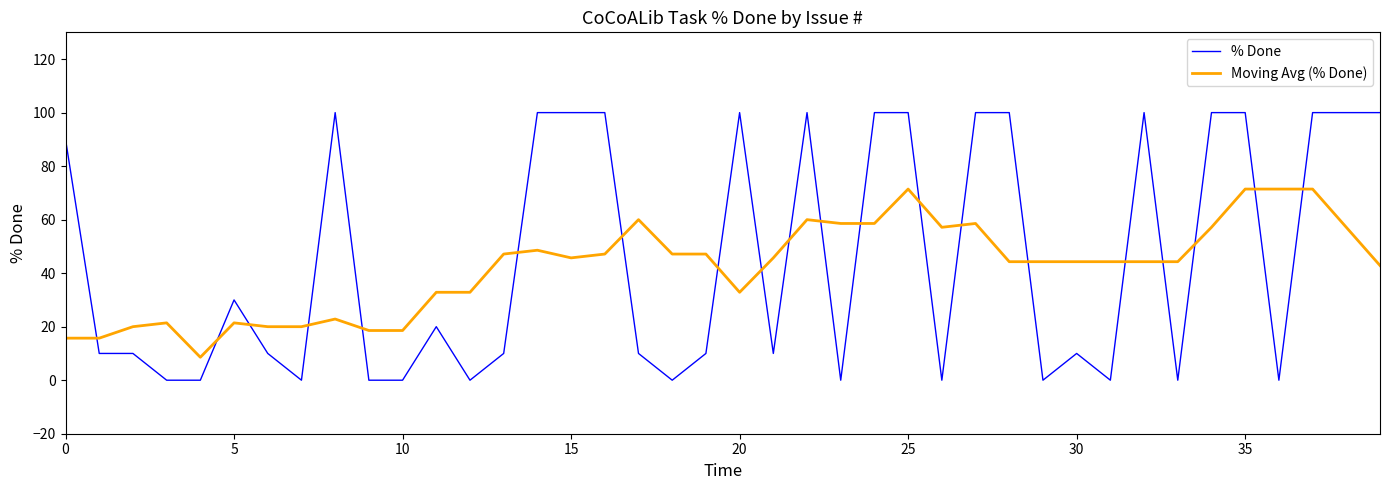

How many intersections are there between % Done and Moving Avg (% Done)?

20